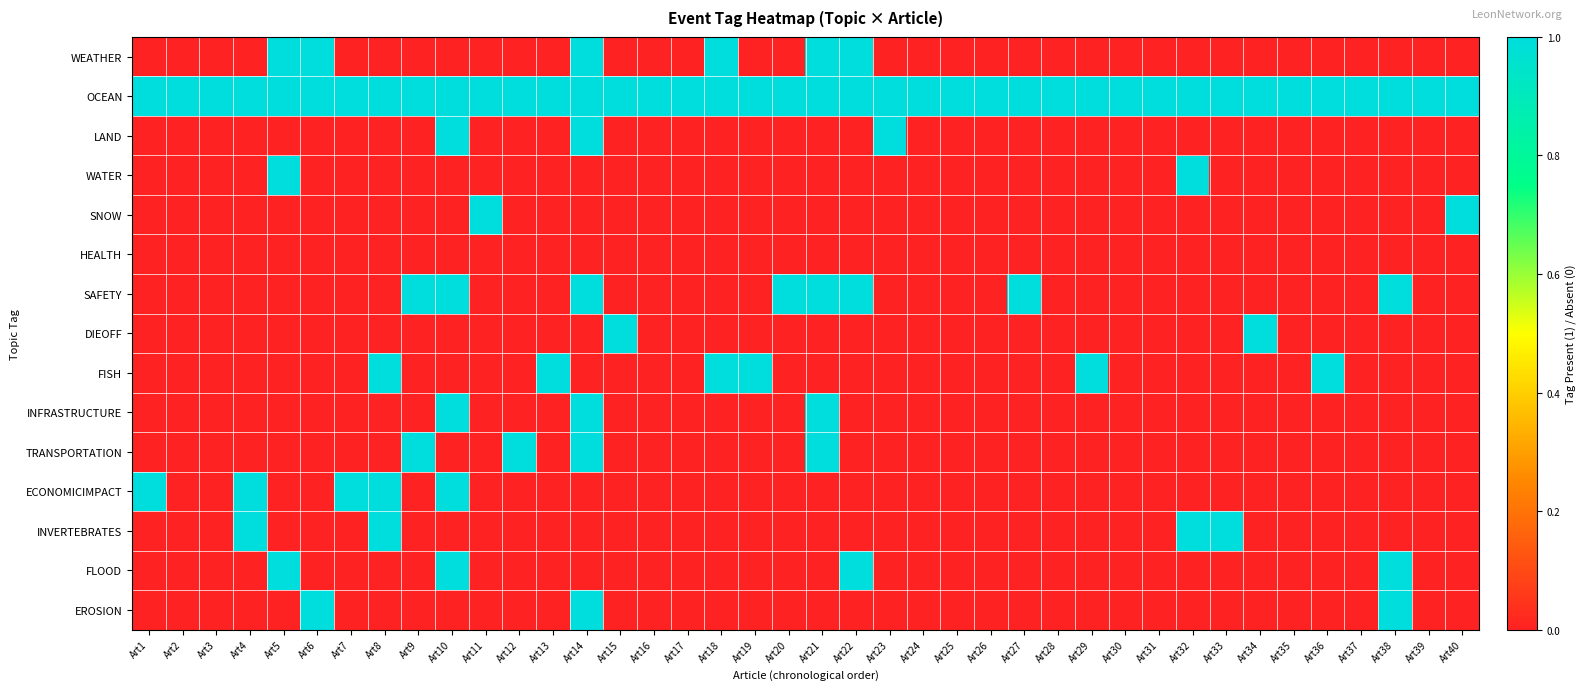

What is the maximum value shown in the chart?

1